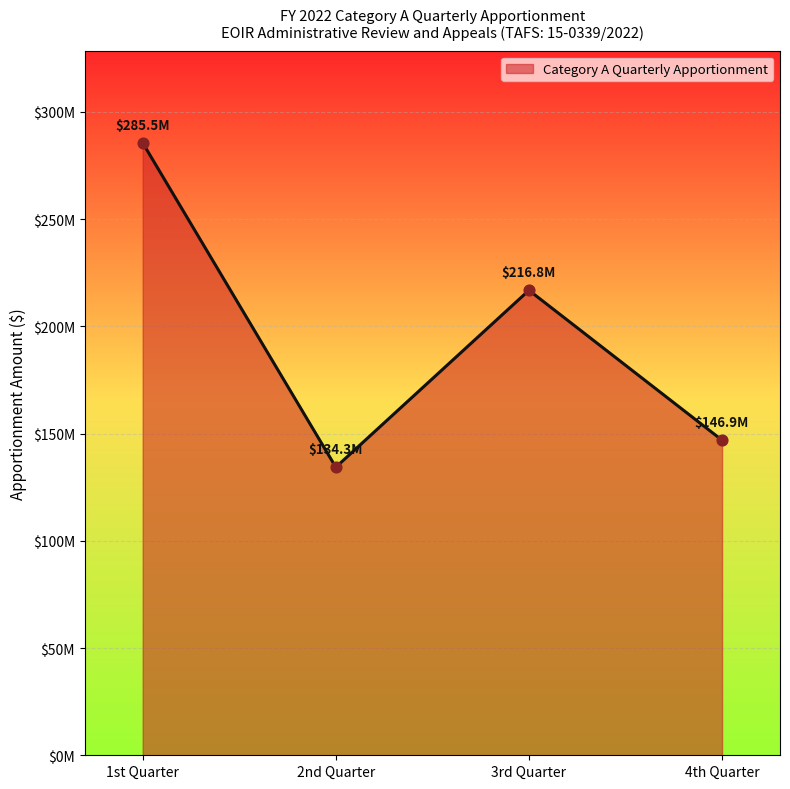

What is the change in value from 2nd Quarter to 3rd Quarter?

+82478018